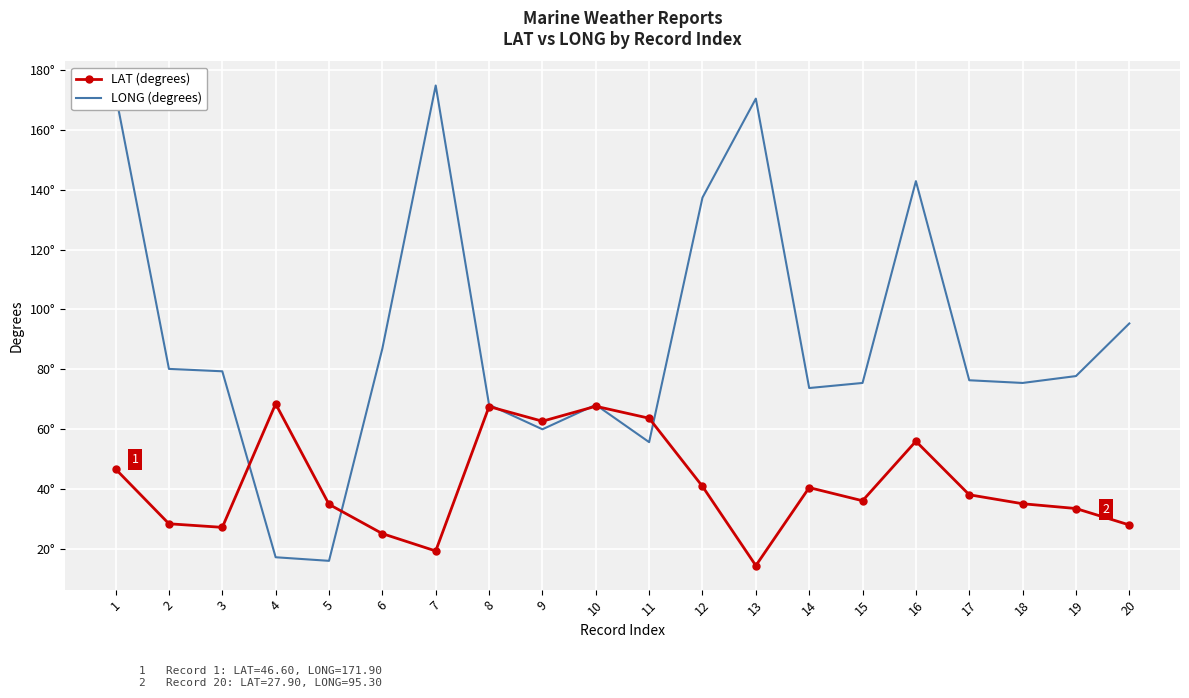

What are all the series names shown in the legend?

LAT (degrees), LONG (degrees)